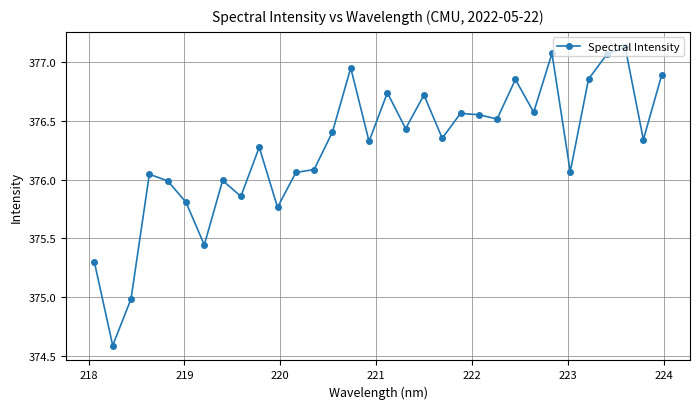

What is the minimum value shown in the chart?

374.6